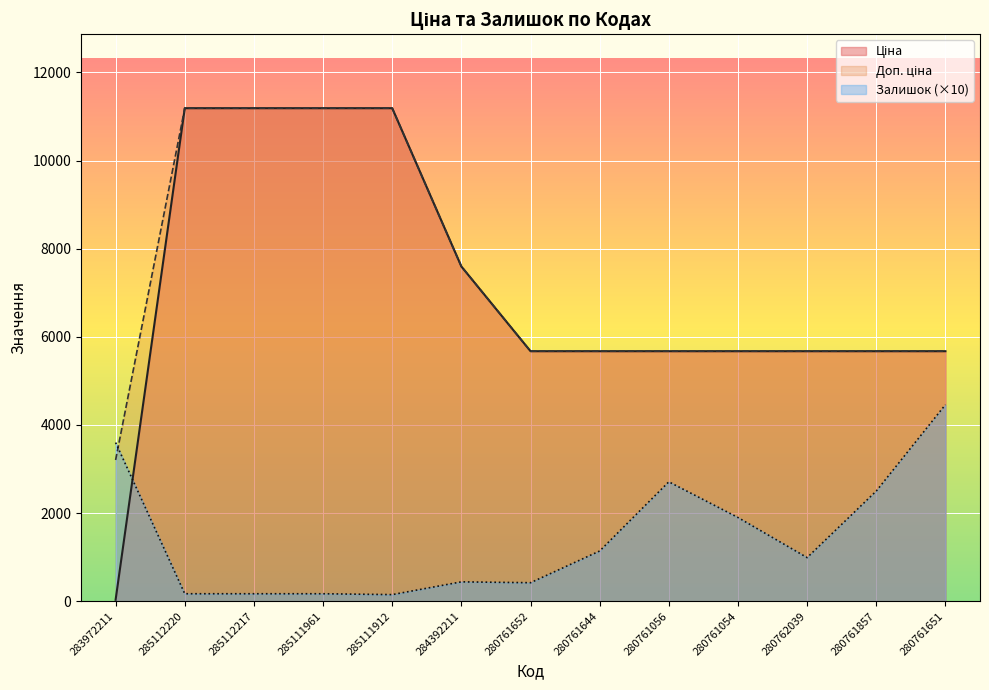

True or false: Залишок has more than 2 interior local peaks.

False